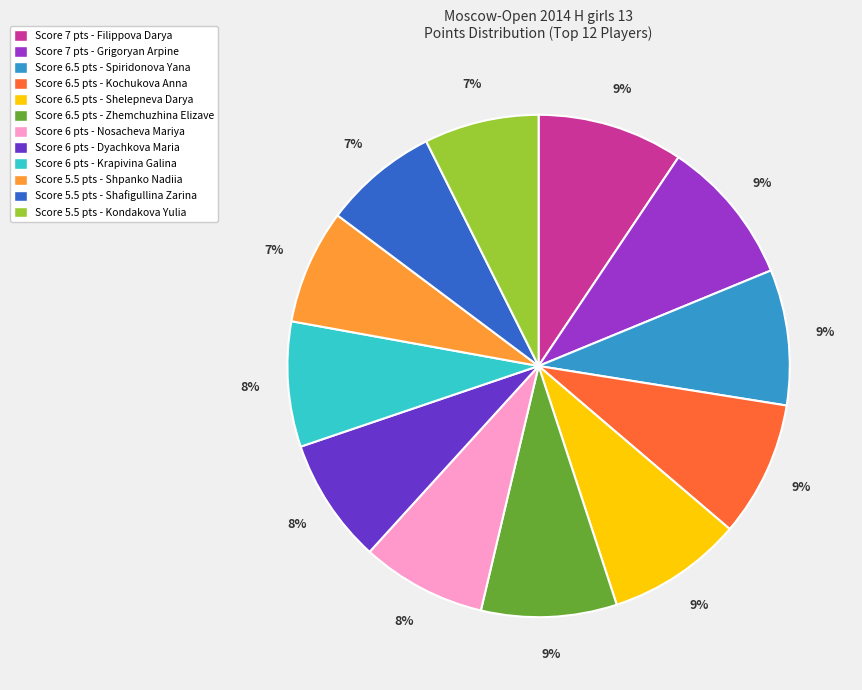

To the nearest percent, what is the average slice percentage?

8%